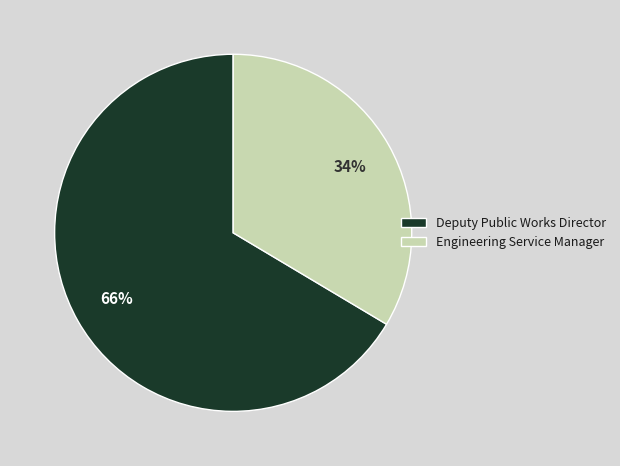

Is it true that Deputy Public Works Director is 66% of the pie?

True